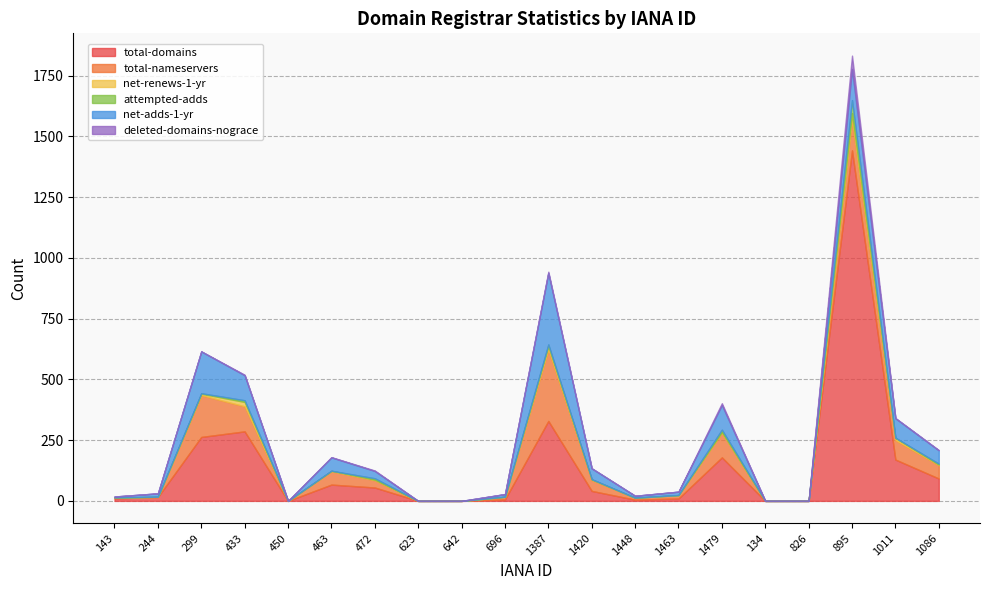

What position from the right is 472?

14